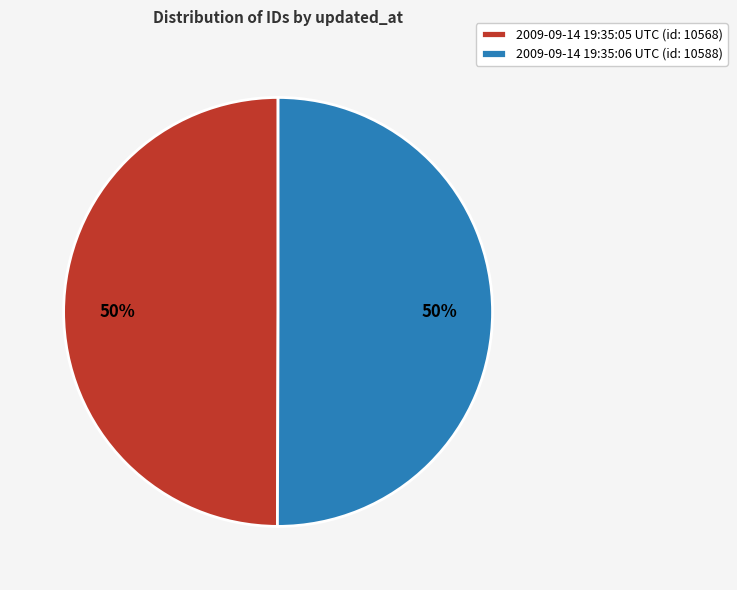

Is it true that 2009-09-14 19:35:06 UTC is 45% of the pie?

False